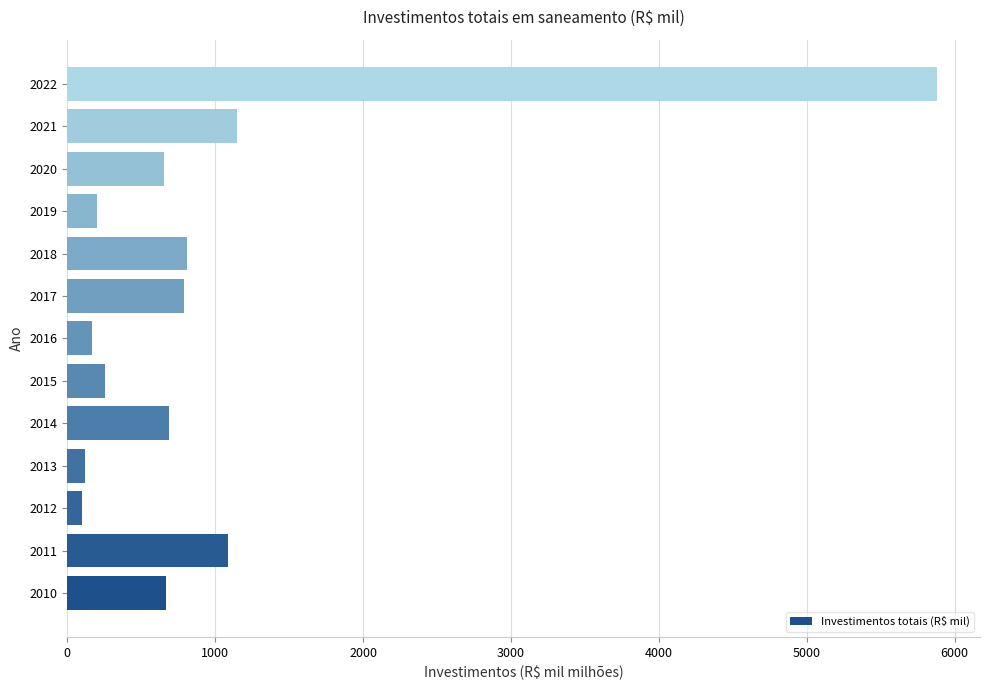

What is the sum of all values?

12558.4